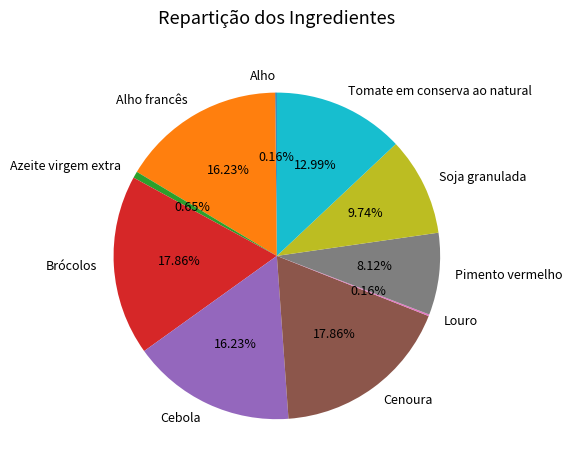

Do Brócolos and Cebola together represent more than half of the pie?

No